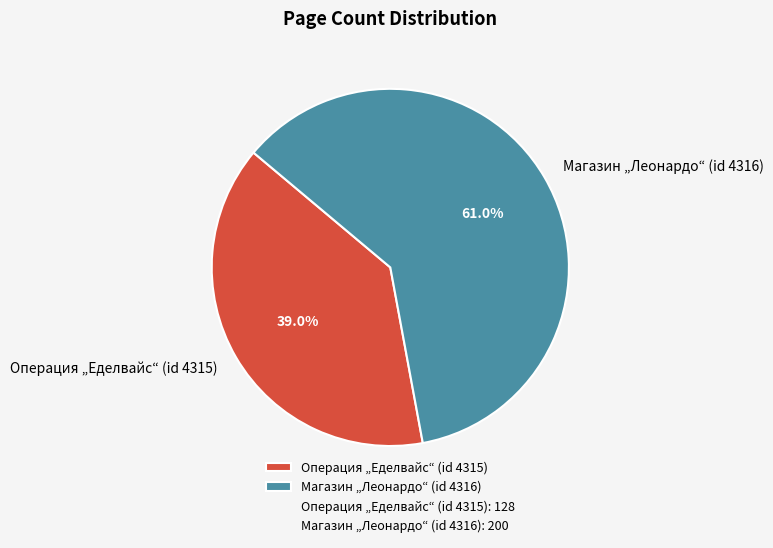

Is the sum of Операция „Еделвайс“ (id 4315) and Магазин „Леонардо“ (id 4316) greater than half?

Yes